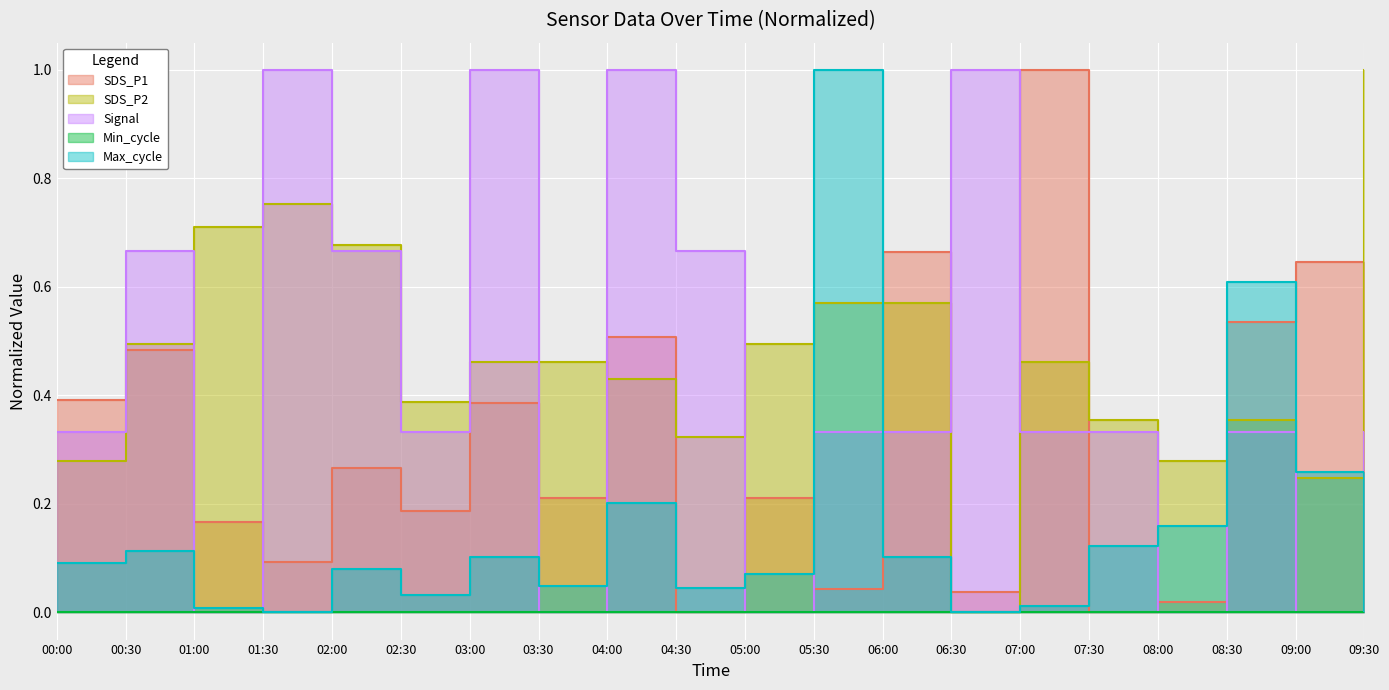

The SDS_P1 series shows 0.1 at 01:30. True or false?

True